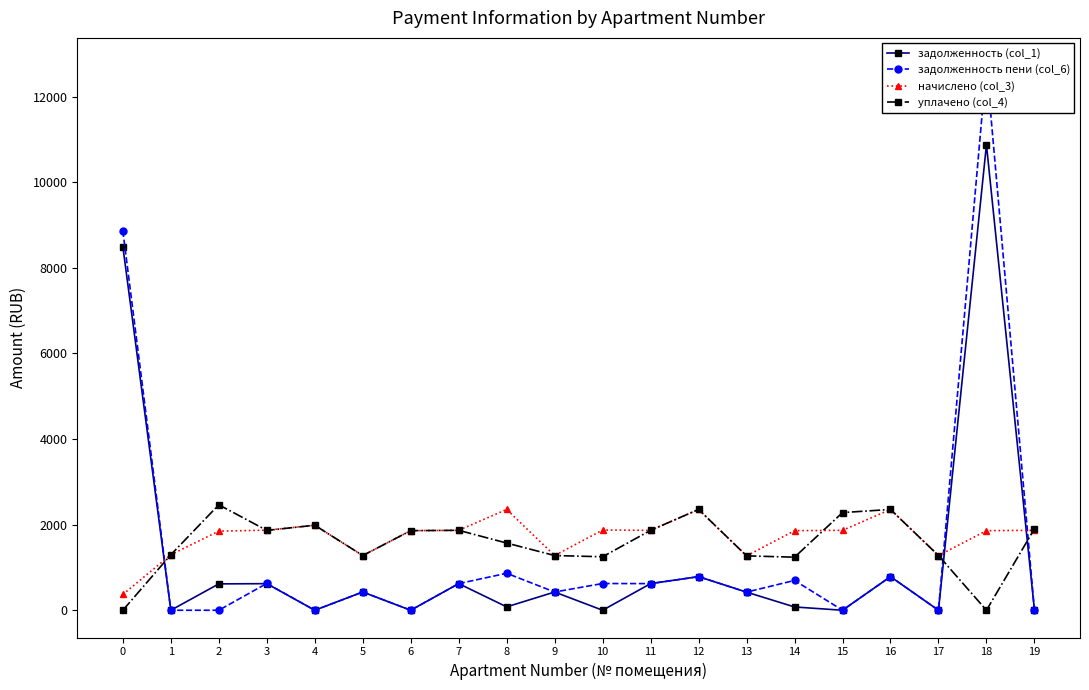

What is the value of the уплачено (col_4) point at the 6th from the left?

1278.0